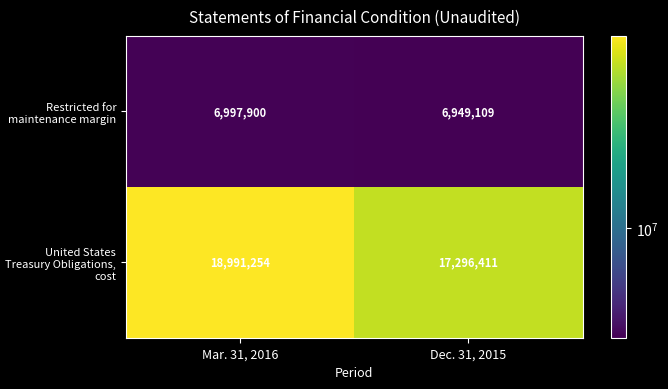

Reading right to left, transcribe all the data shown in this chart.

Restricted for maintenance margin: 6949109	6997900
United States Treasury Obligations, cost: 17296411	18991254